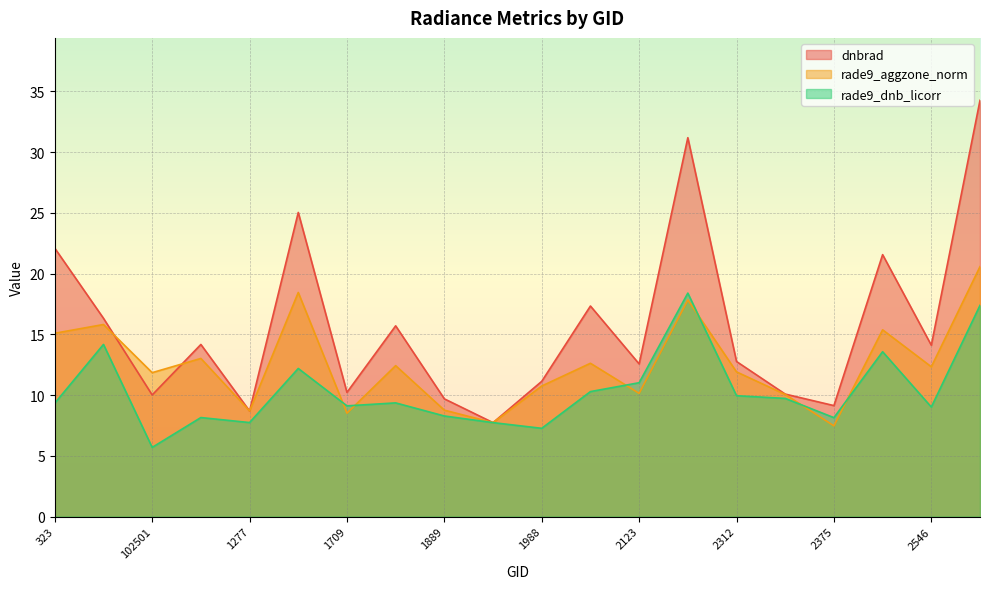

At which label does rade9_aggzone_norm reach its minimum?

2375